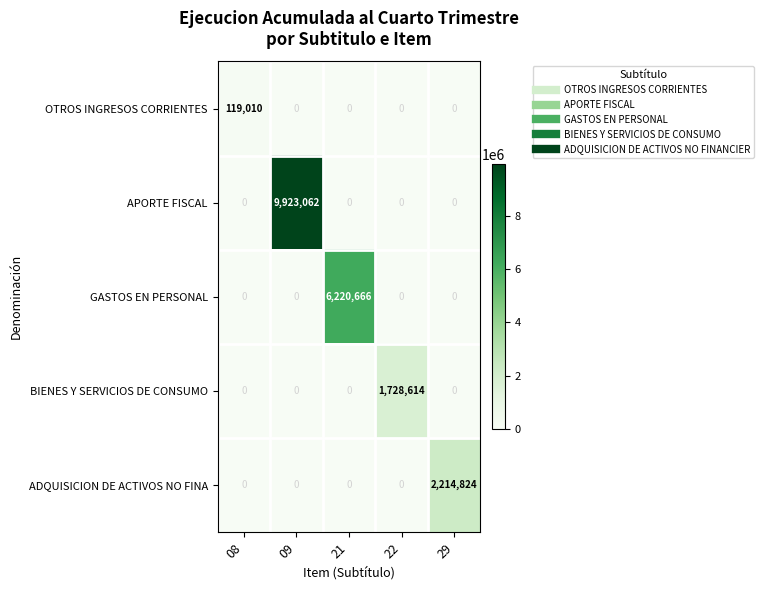

How many data points does each series have?

5